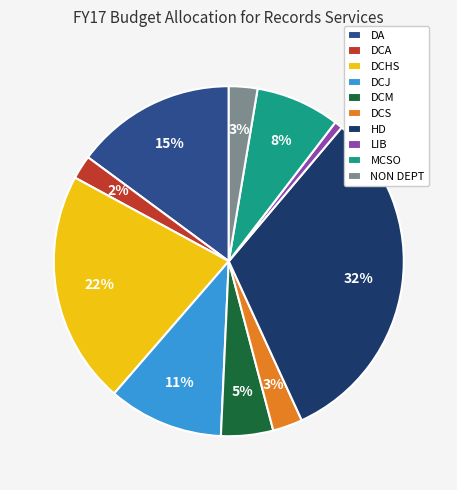

Is the sum of DCA and DCS greater than half?

No